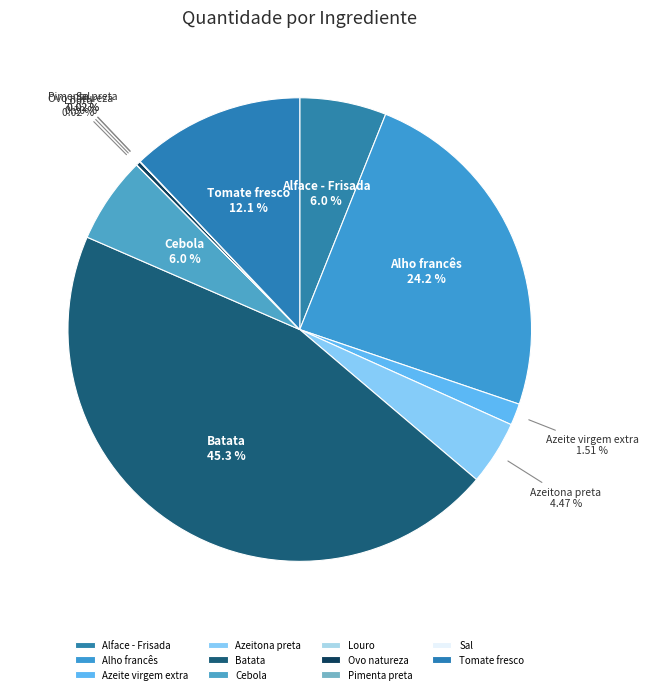

What percentage is the Batata slice, to the nearest percent?

45%